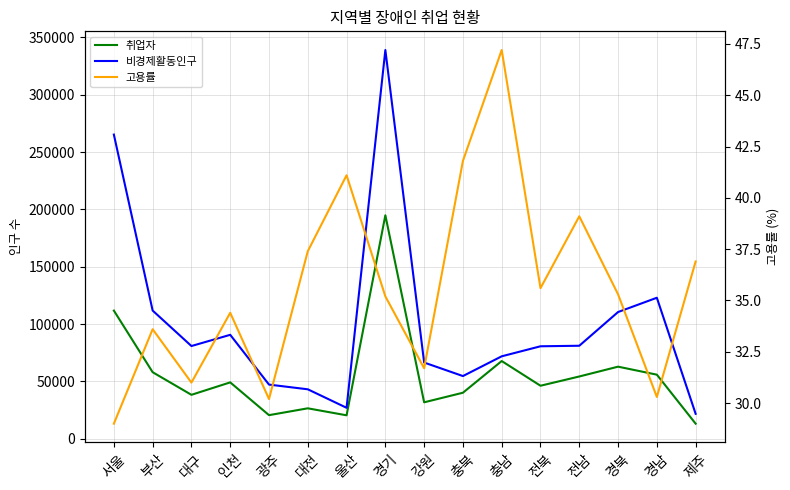

Which series has the largest total across all categories?

비경제활동인구